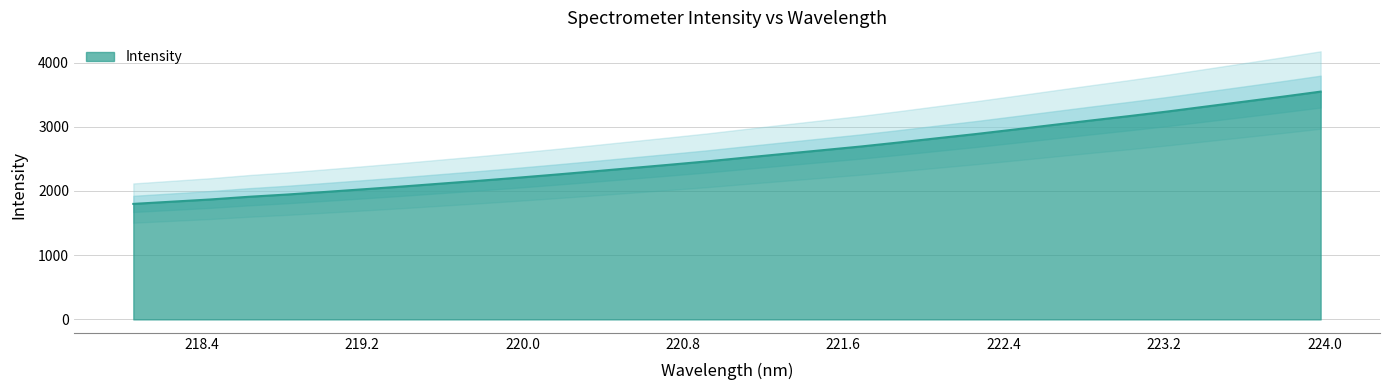

What is the change in value from 220.7354 to 223.5987?

+981.8